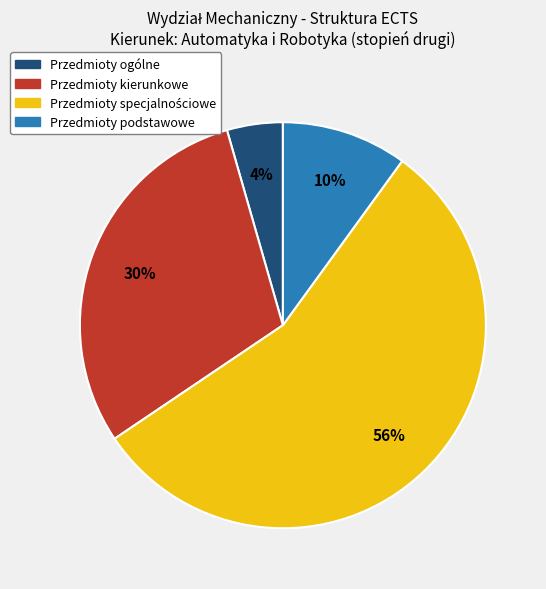

To the nearest percent, what is the combined percentage of Przedmioty podstawowe and Przedmioty ogólne?

14%